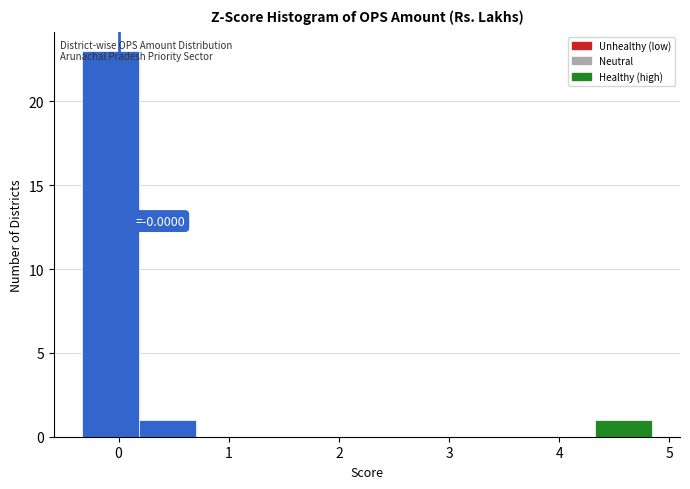

Over which range of the x-axis is the bar tallest?

-0.3 to 0.2